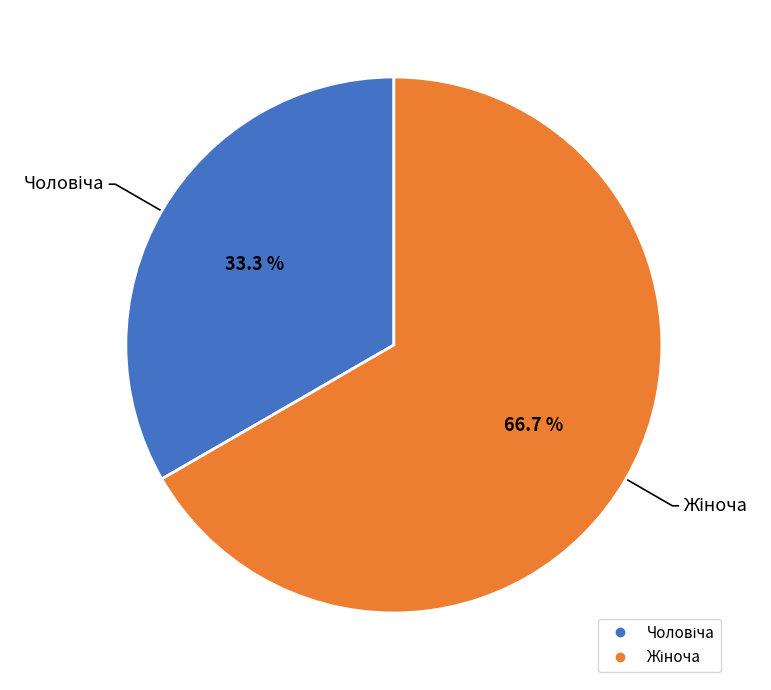

Does any single category account for the majority?

Yes